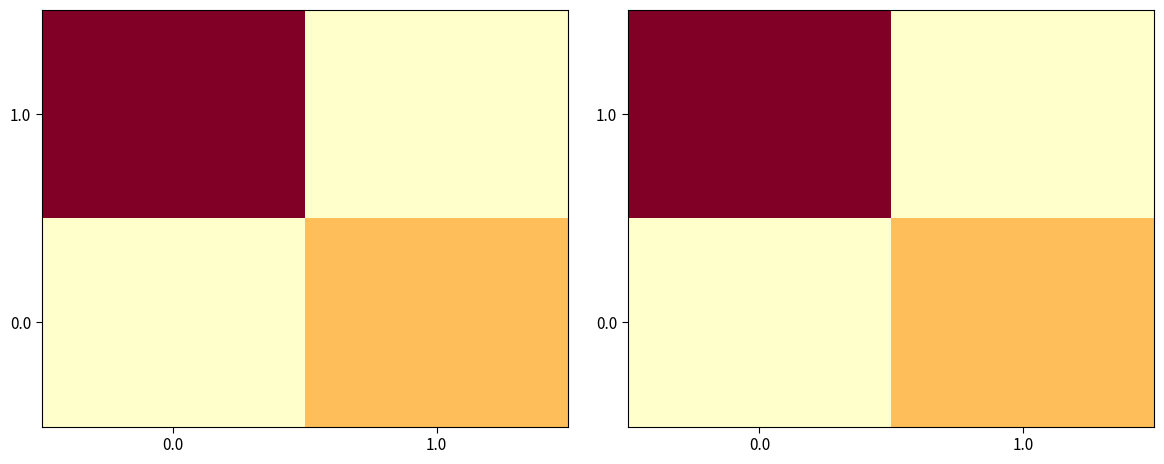

At 1.0, list the series in order from smallest to largest.

1.0, 0.0